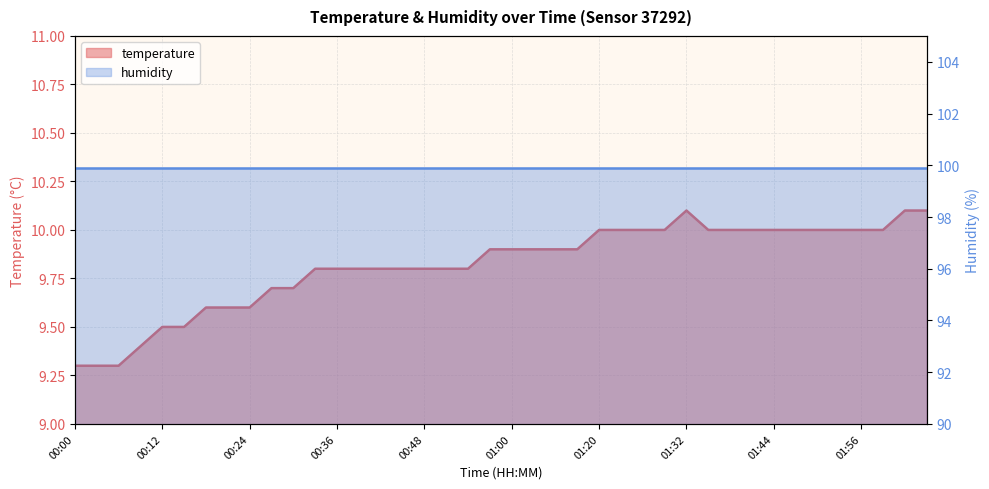

Where is the first local maximum?

01:32